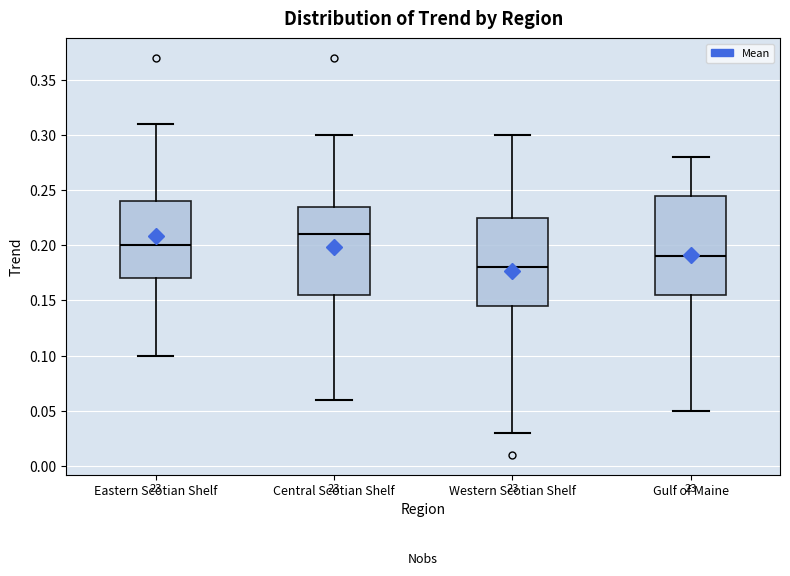

Which box is the tallest, from its lower edge to its upper edge?

Gulf of Maine